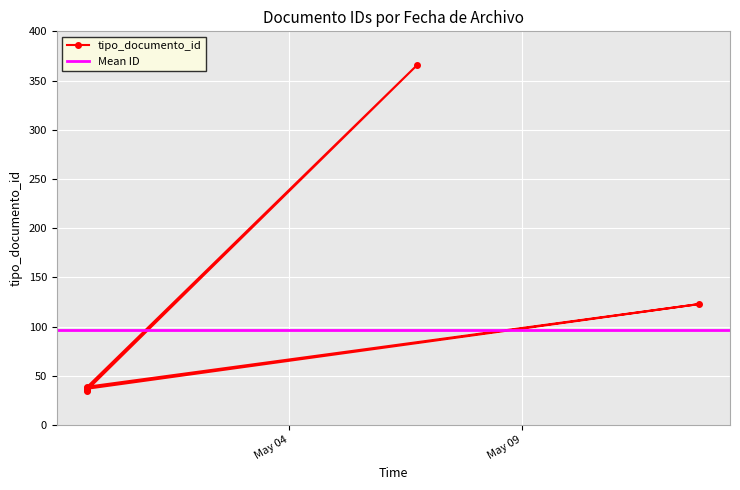

Reading left to right, extract all data points from this chart.

2019-04-29 16:00:39=35	2019-04-29 16:00:39=38	2019-04-29 16:00:39=36	2019-05-06 18:04:59=366	2019-04-29 16:00:39=39	2019-05-12 19:25:02=123	2019-04-29 16:00:39=37